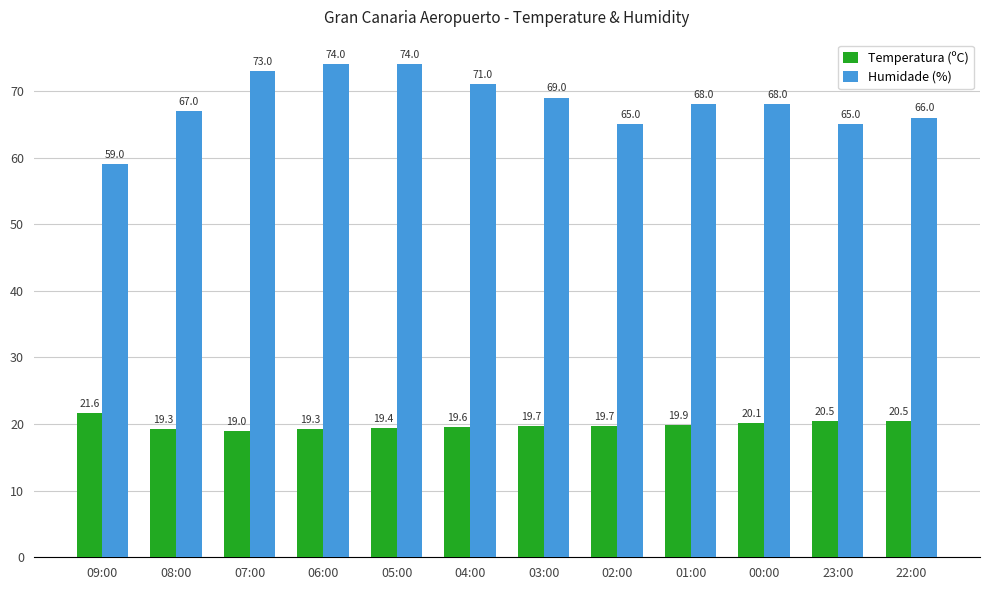

Between 04:00 and 23:00, which series saw the biggest shift?

Humidade (%)